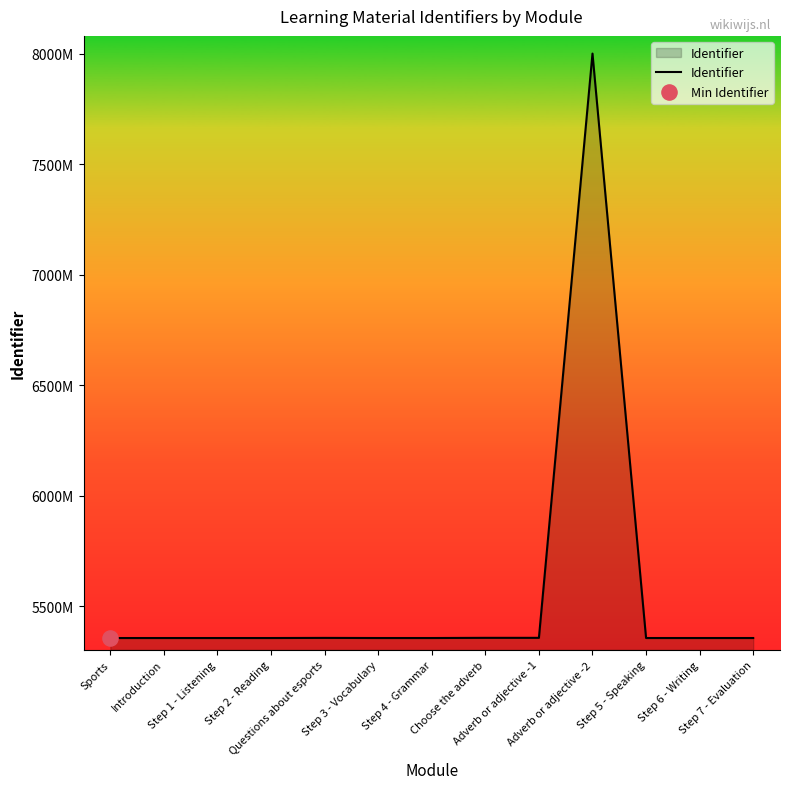

Is this an area chart (filled region under the line)?

Yes